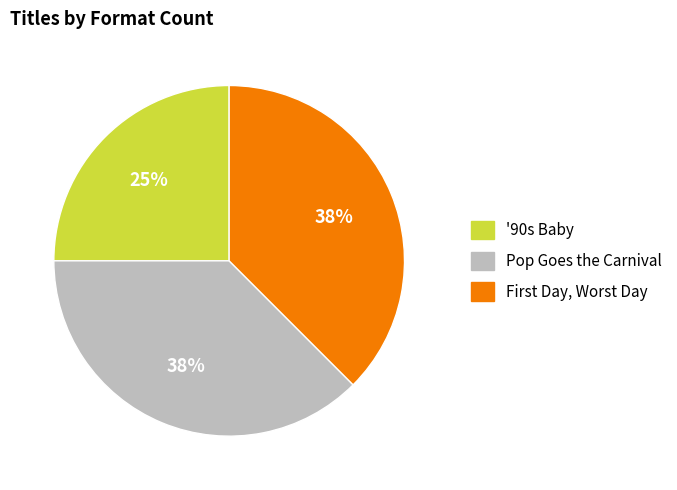

Is there a majority slice in this chart?

No